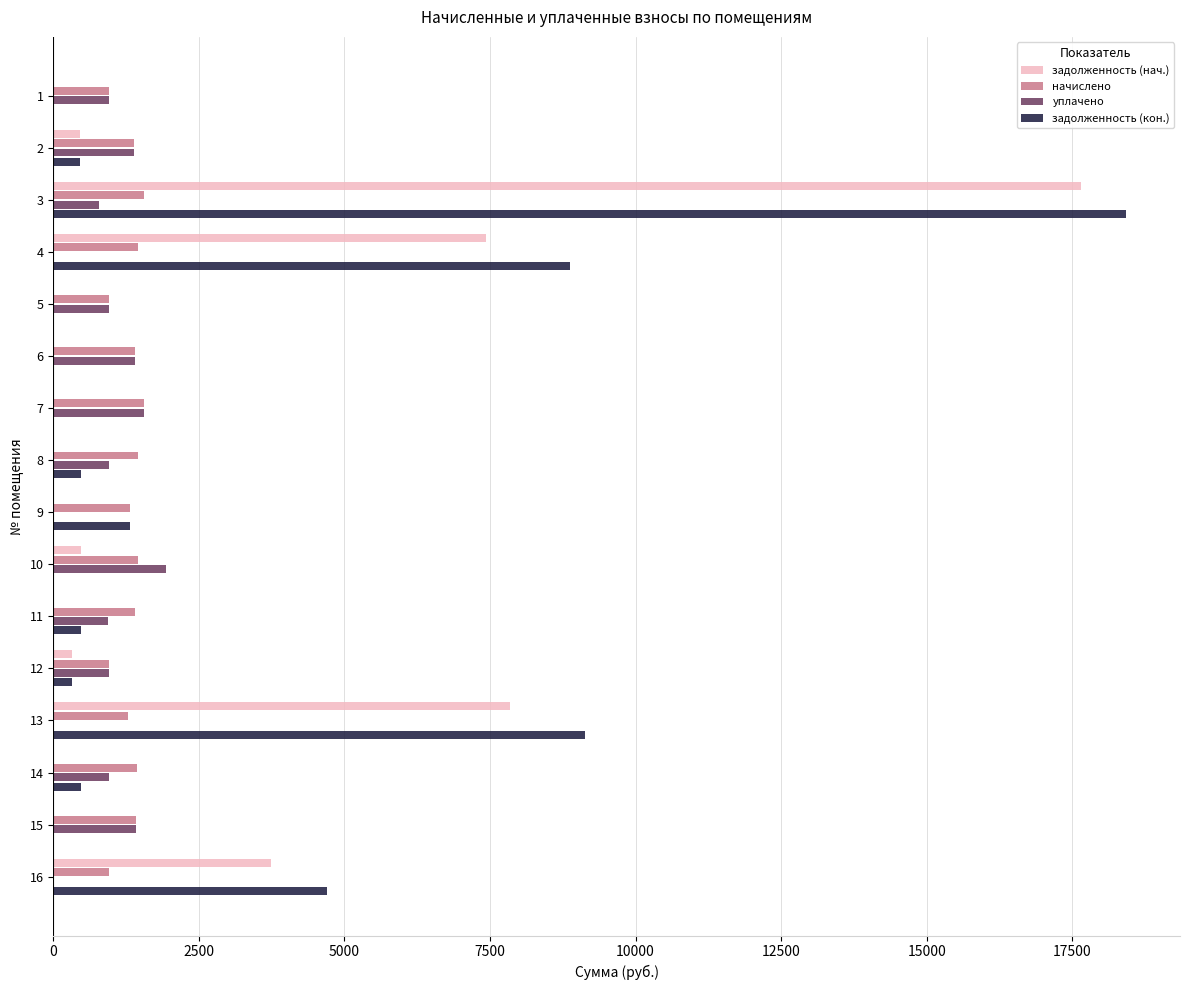

True or false: задолженность (кон.) has a value of 743.6 at 13.

False